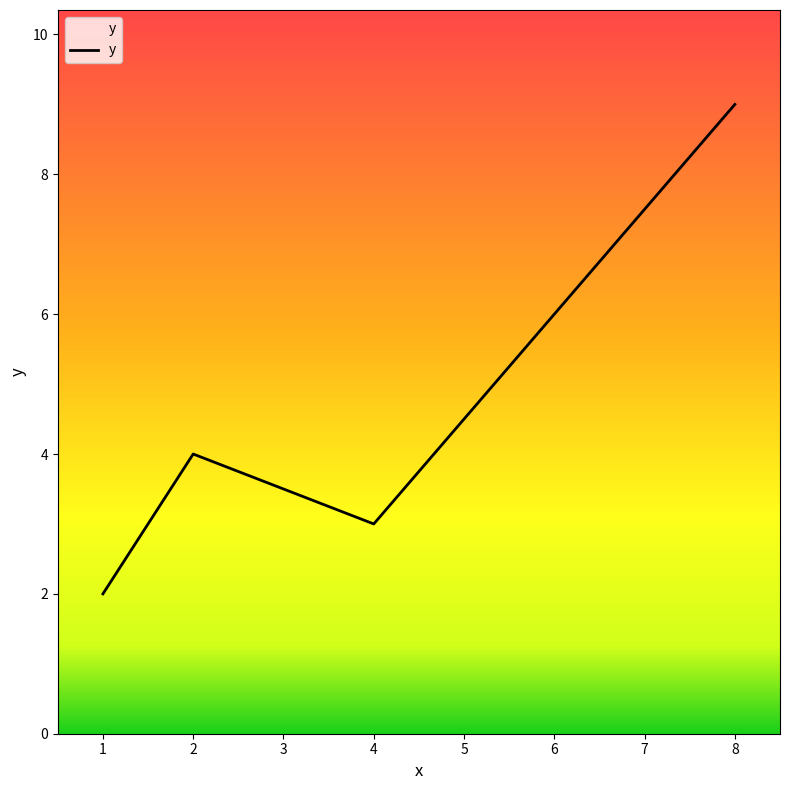

Read the value at 8.

9